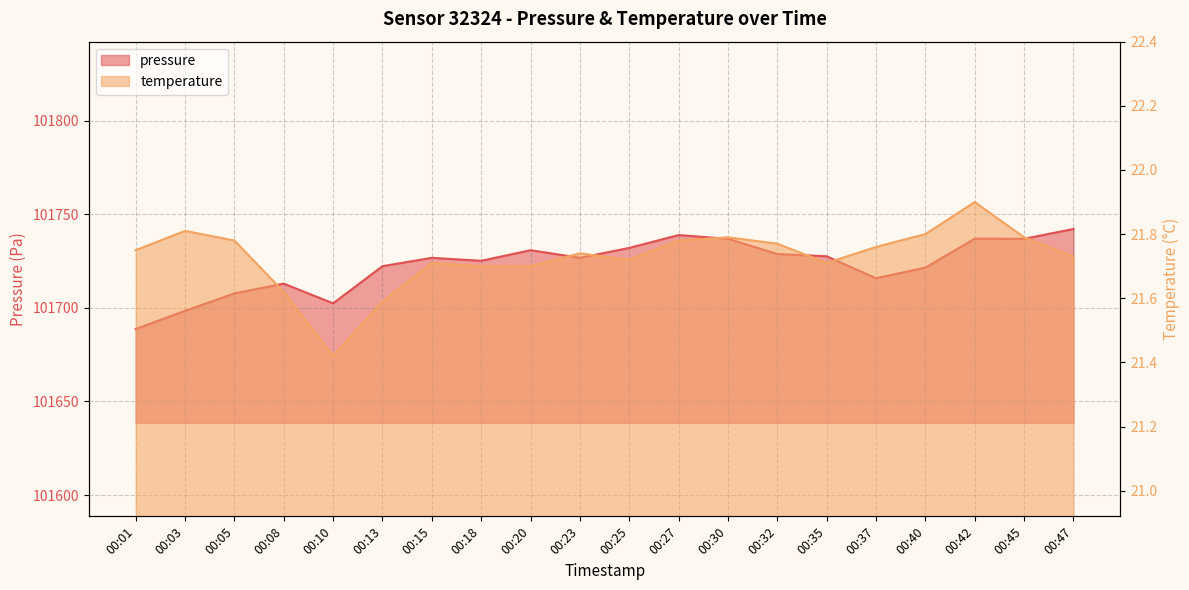

Which series has the widest spread of values?

pressure